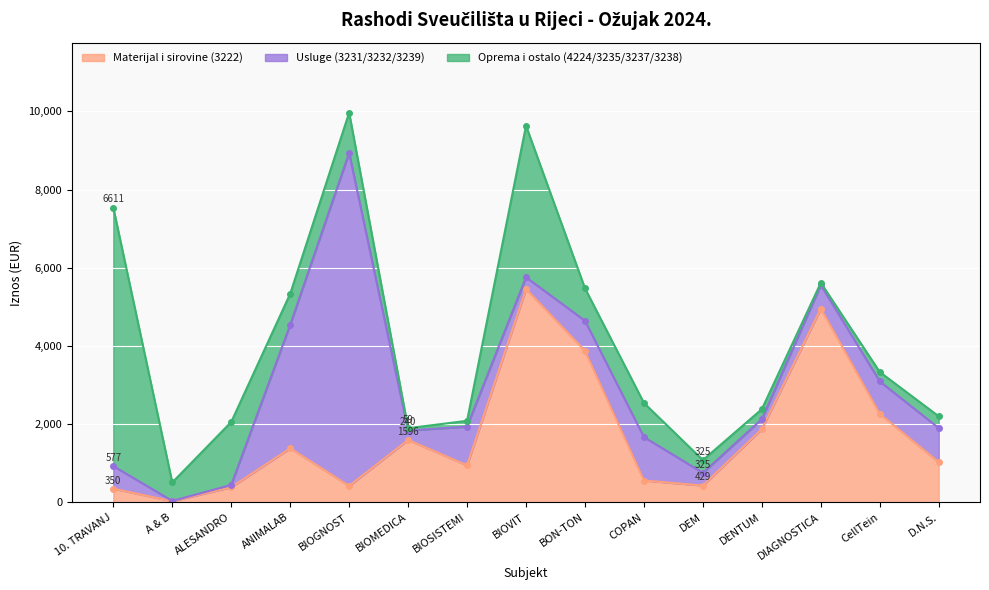

What is the sum of the Usluge (3231/3232/3239) values at BIOVIT and BIOSISTEMI?

1290.0